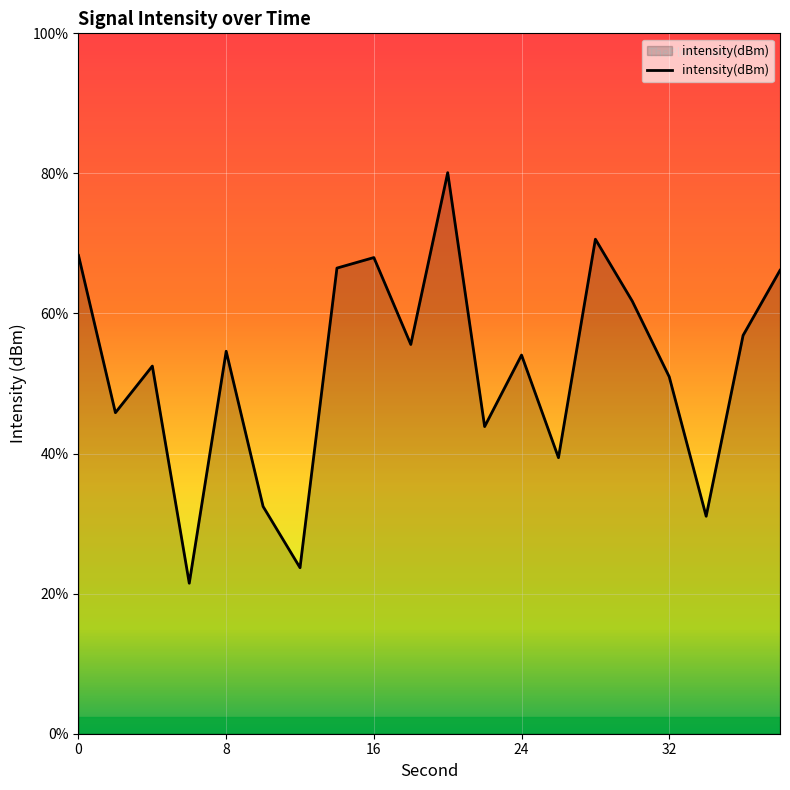

How many distinct data groups are displayed?

1